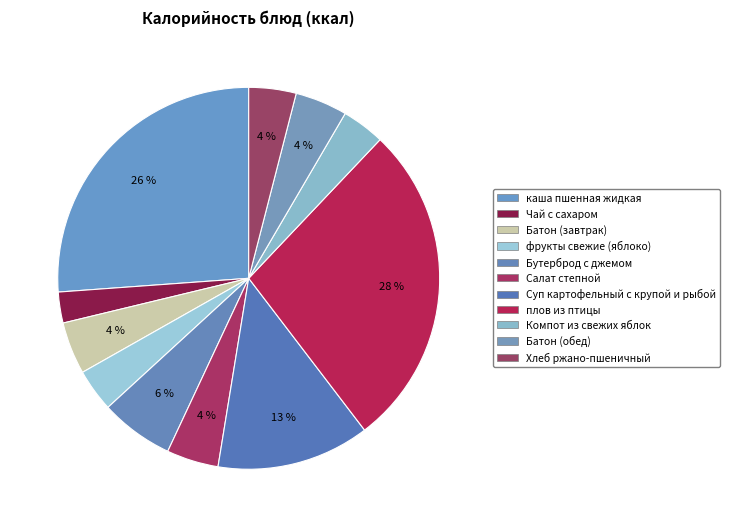

What is the largest slice in the pie chart?

плов из птицы